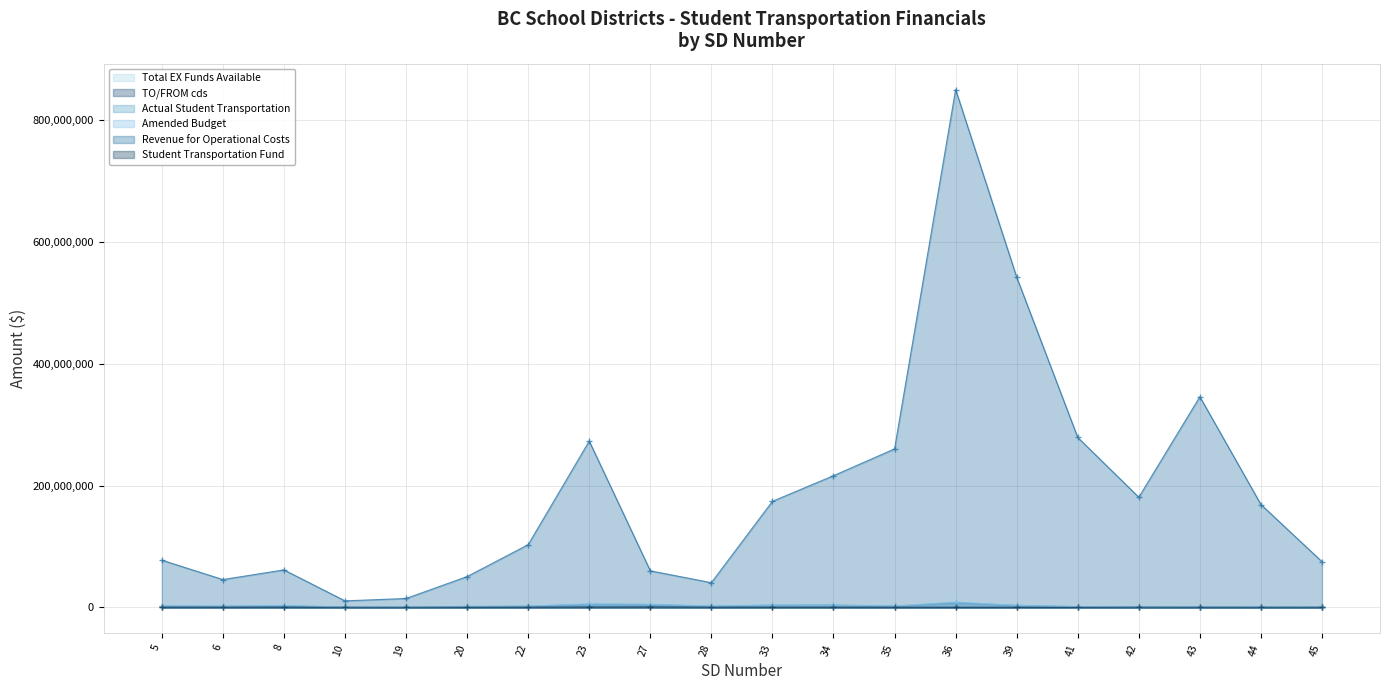

What is the sum of the Revenue for Operational Costs values at 10 and 5?

88162173